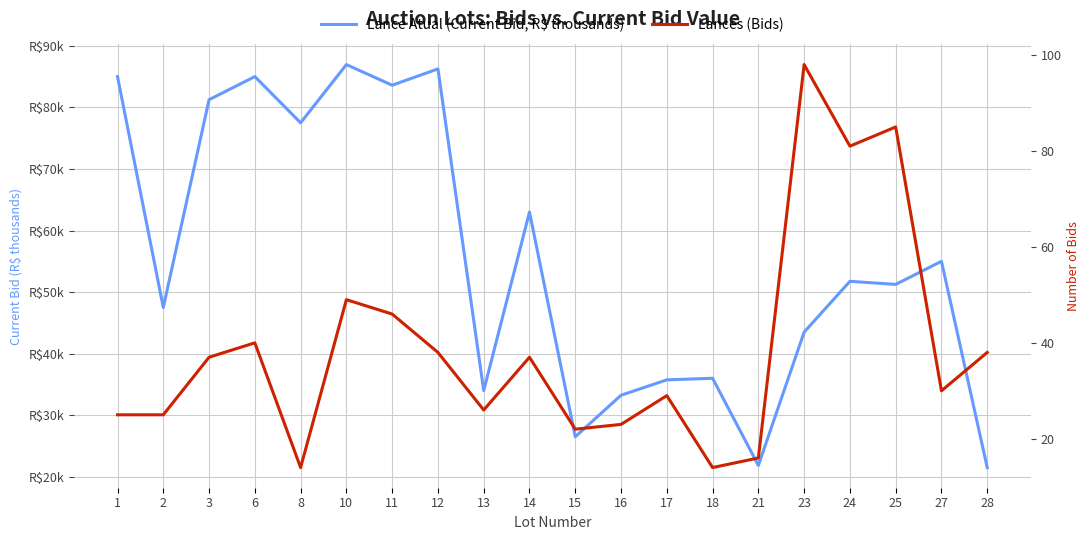

How many interior local valleys does the Lance Atual (Current Bid, R$ thousands) series have?

7